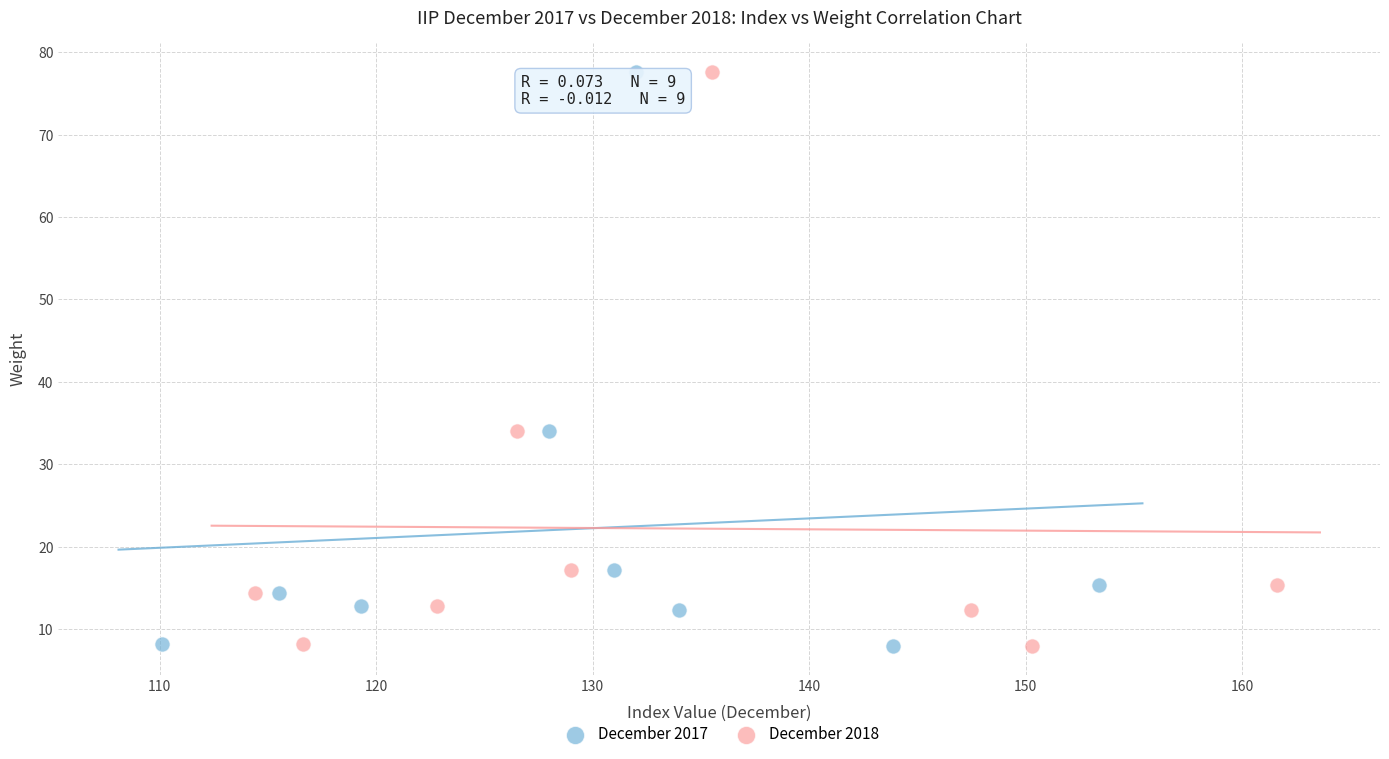

What are all the series names shown in the legend?

December 2017, December 2018